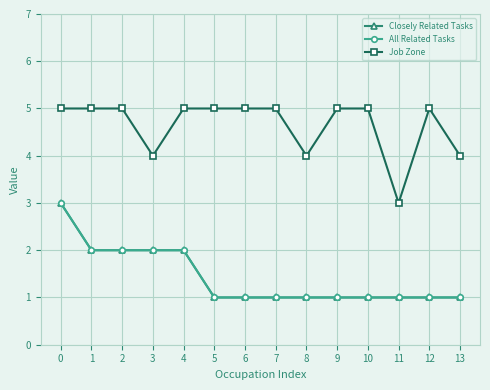

Is it true that All Related Tasks equals 2 at 3?

True